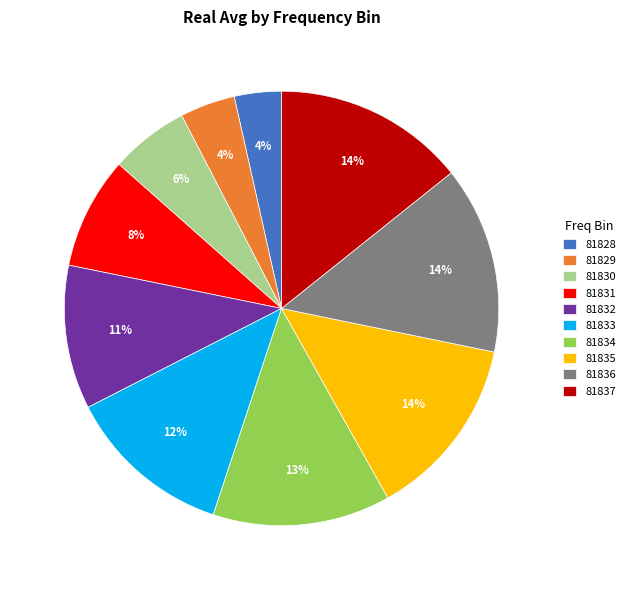

Which slice is the smallest?

81828